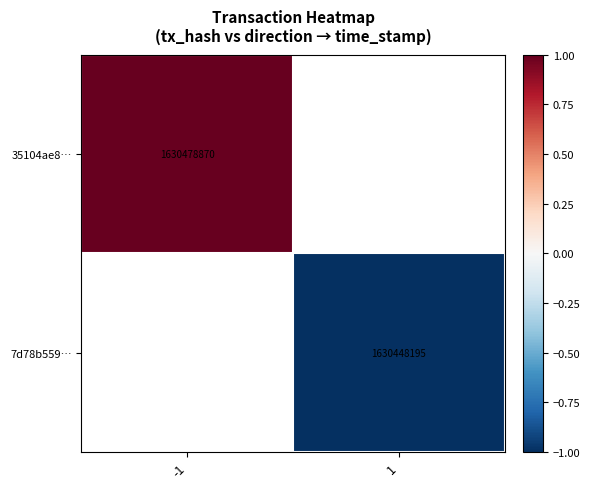

What is the maximum value shown in the chart?

1.0